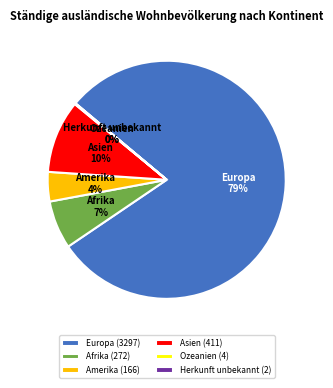

To the nearest percent, what is the combined percentage of Amerika and Europa?

83%